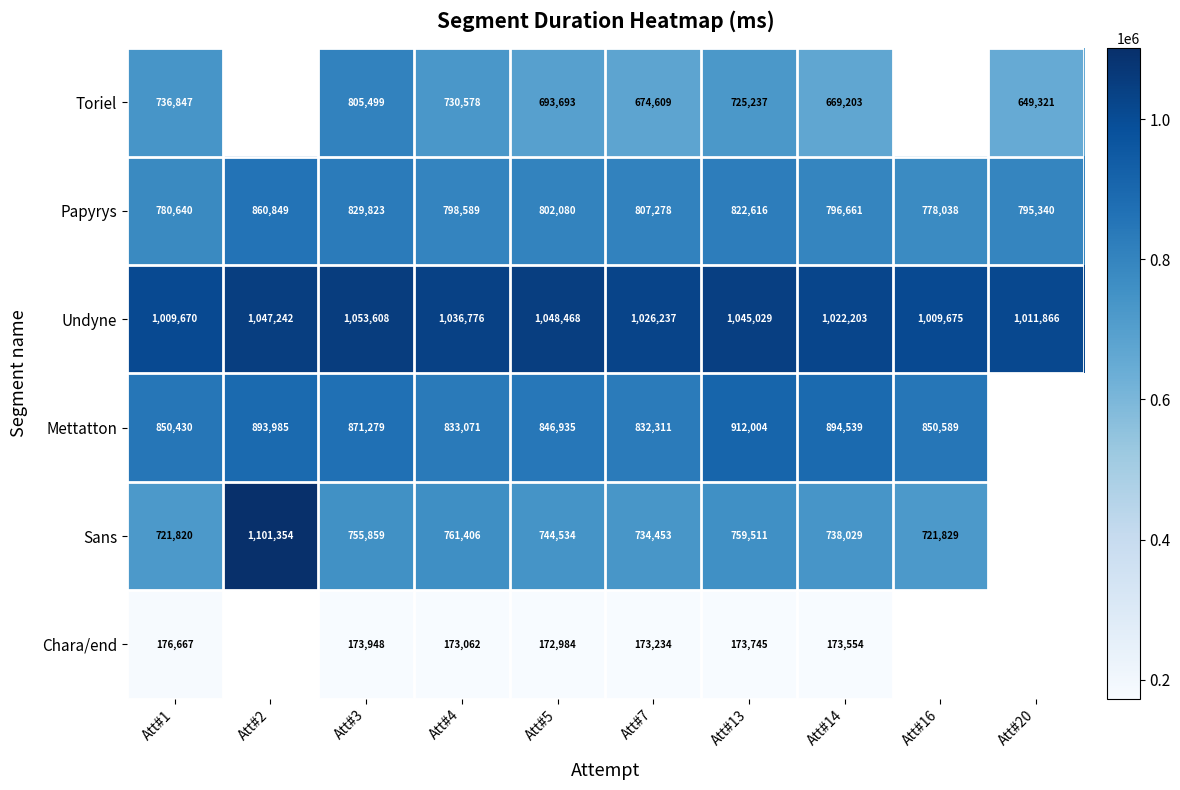

At which label does Papyrys reach its minimum?

Att#16